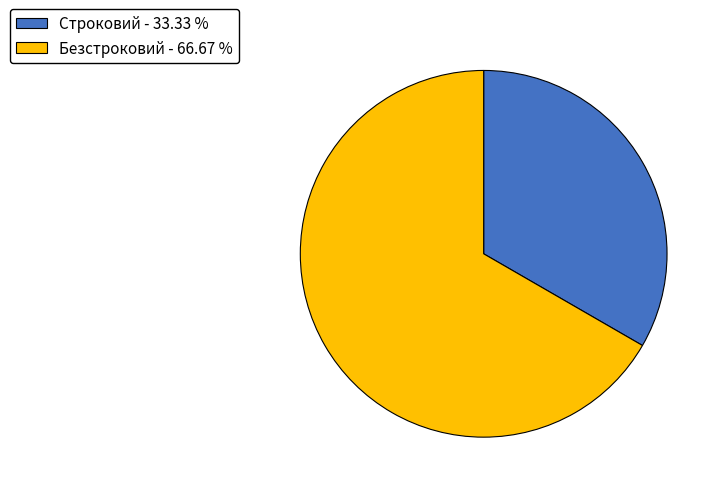

How many segments does this pie chart have?

2